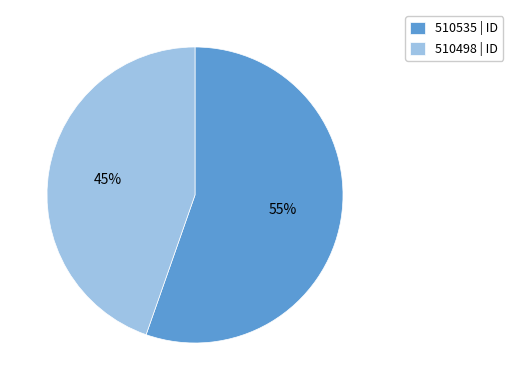

Which slice represents more than half of the pie?

510535